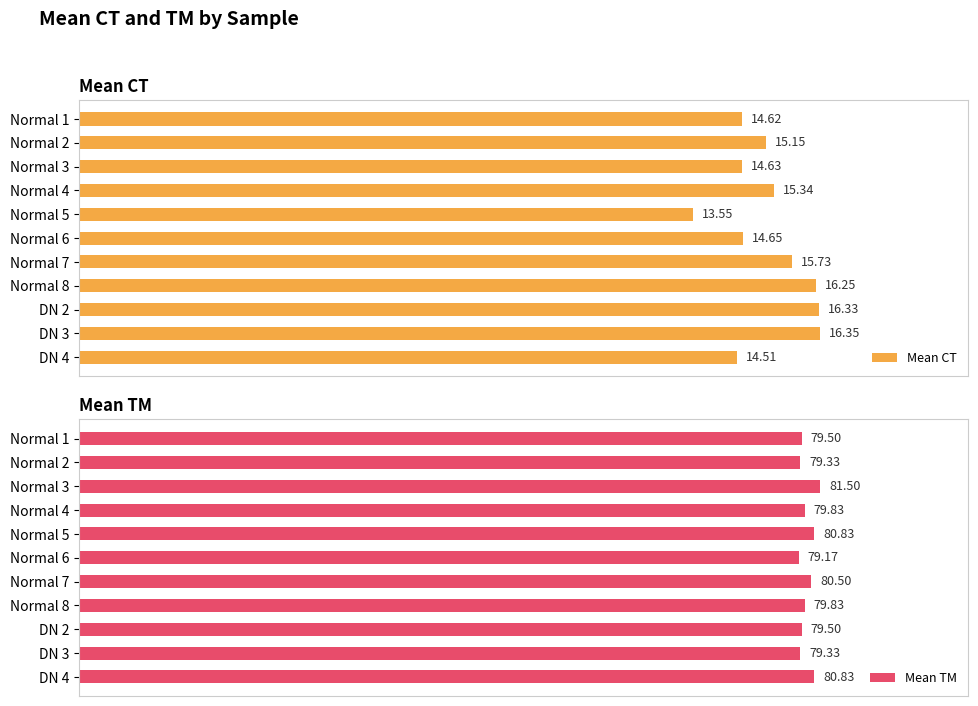

Which series has the widest spread of values?

Mean CT